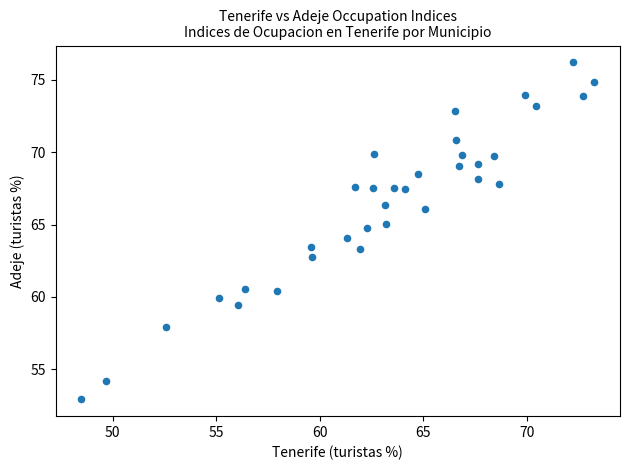

What is the range of Y values (max minus min)?

23.3